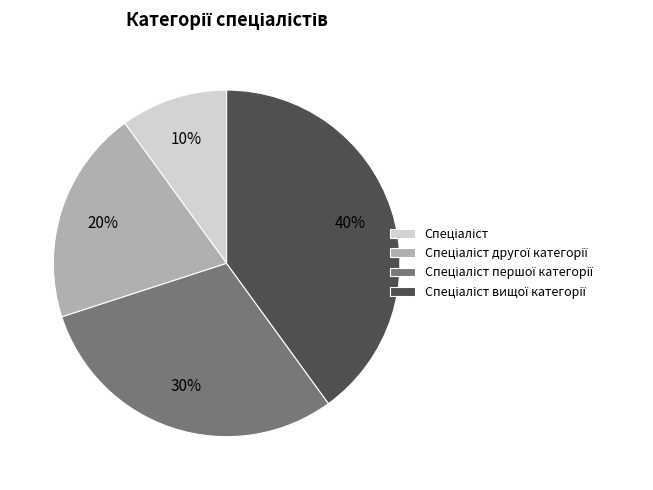

To the nearest percent, what is the average slice percentage?

25%